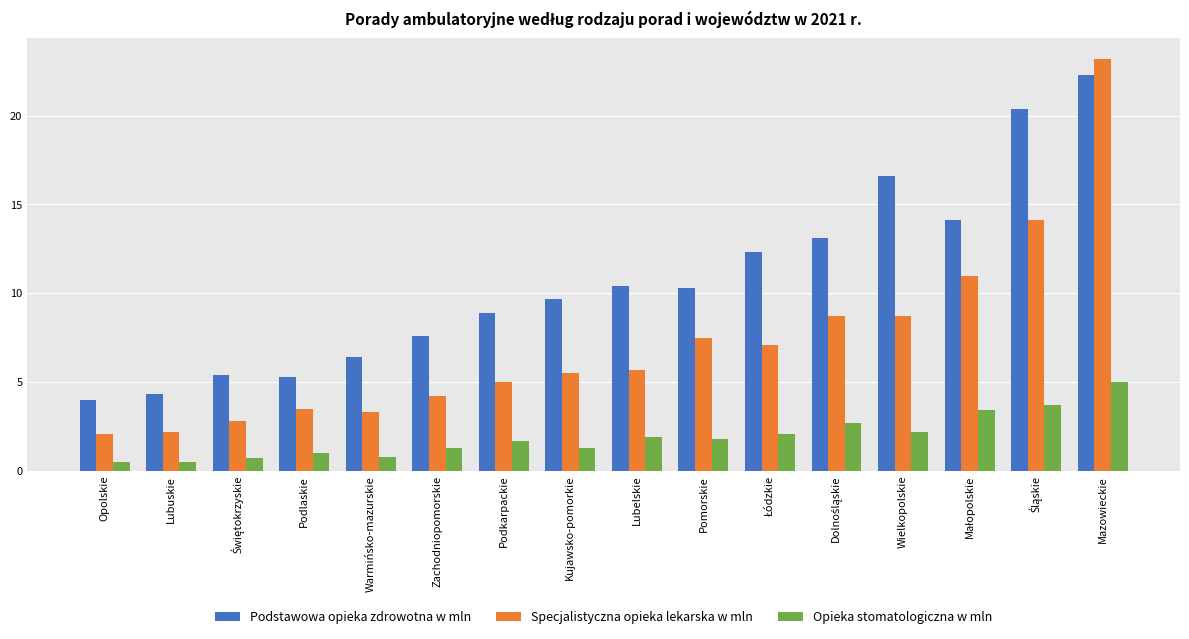

What is the minimum value shown in the chart?

0.5